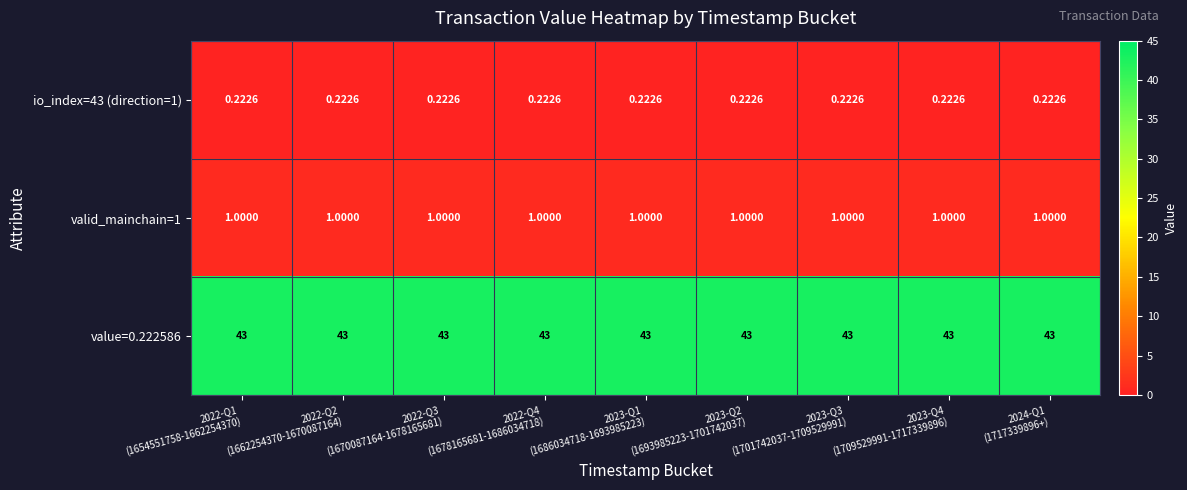

At how many categories does at least one series exceed 21?

9